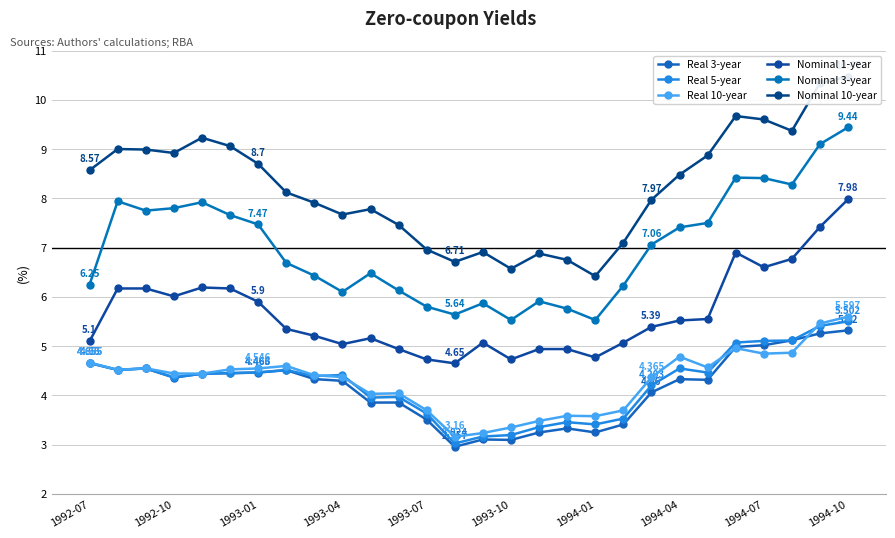

Which category has the highest value in the Nominal 3-year series?

1994-10